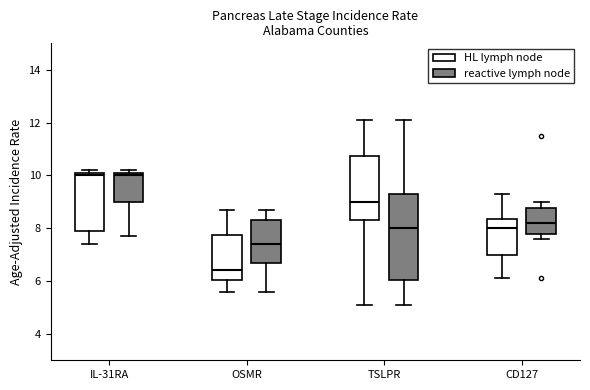

Reading left to right, read every box against the y-axis: the position of its median line, the range the box covers, and the ends of its whiskers. The values are not printed on the chart, so give them approximately, as read against the axis.

IL-31RA (HL lymph node): median 10.0, box 8.0 to 10.2, whiskers 7.4 to 10.2 (just above the box's upper edge)
IL-31RA (reactive lymph node): median 10.0, box 9.0 to 10.2, whiskers 7.8 to 10.2 (just above the box's upper edge)
OSMR (HL lymph node): median 6.4, box 6.0 to 7.8, whiskers 5.6 to 8.8
OSMR (reactive lymph node): median 7.4, box 6.8 to 8.4, whiskers 5.6 to 8.8
TSLPR (HL lymph node): median 9.0, box 8.4 to 10.8, whiskers 5.2 to 12.2
TSLPR (reactive lymph node): median 8.0, box 6.0 to 9.4, whiskers 5.2 to 12.2
CD127 (HL lymph node): median 8.0, box 7.0 to 8.4, whiskers 6.2 to 9.4
CD127 (reactive lymph node): median 8.2, box 7.8 to 8.8, whiskers 7.6 to 9.0